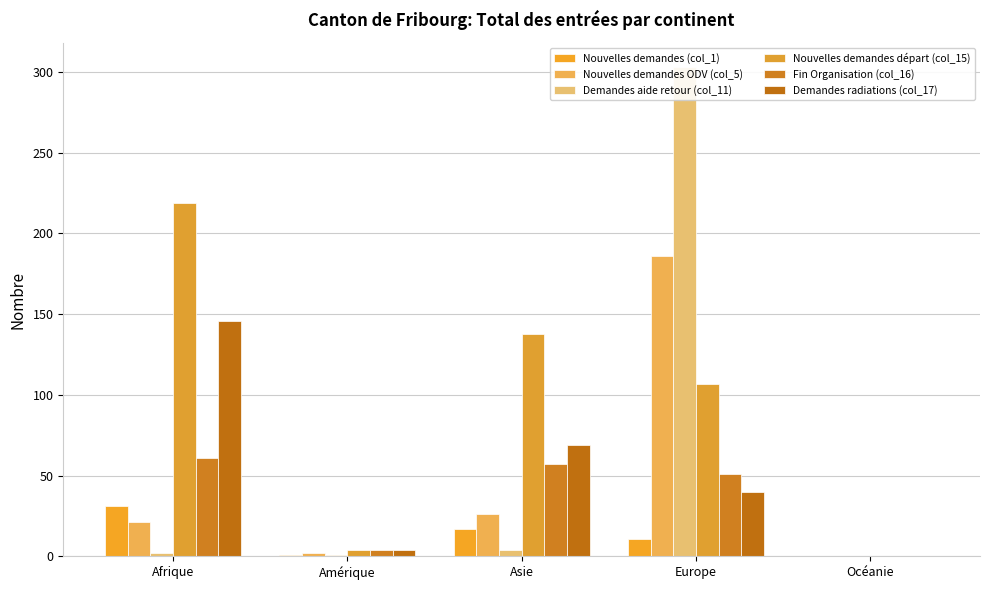

What is the label of the 4th bar from the right?

Amérique